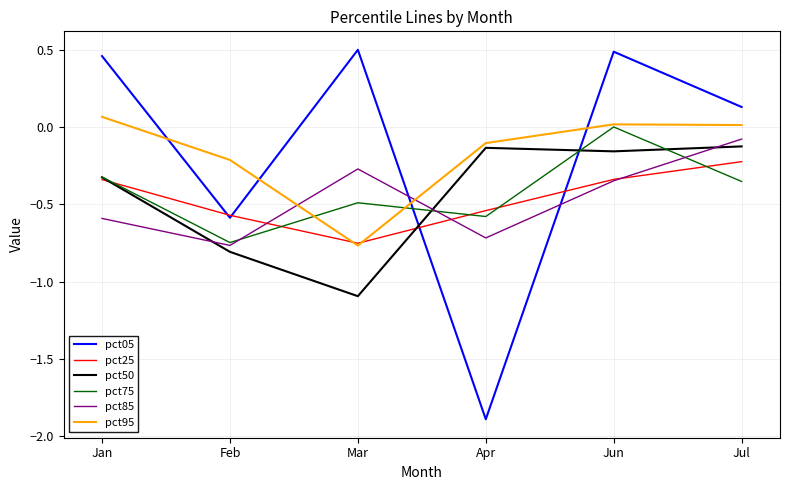

Does the chart have visible grid lines?

Yes